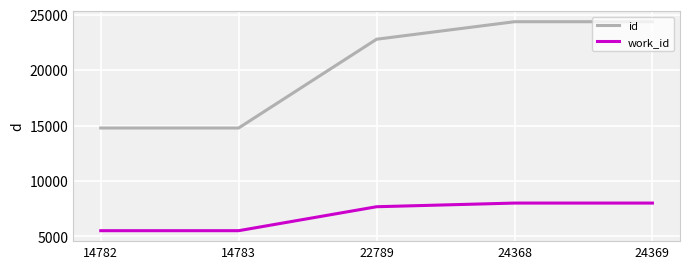

What is the average value of the id series?

20218